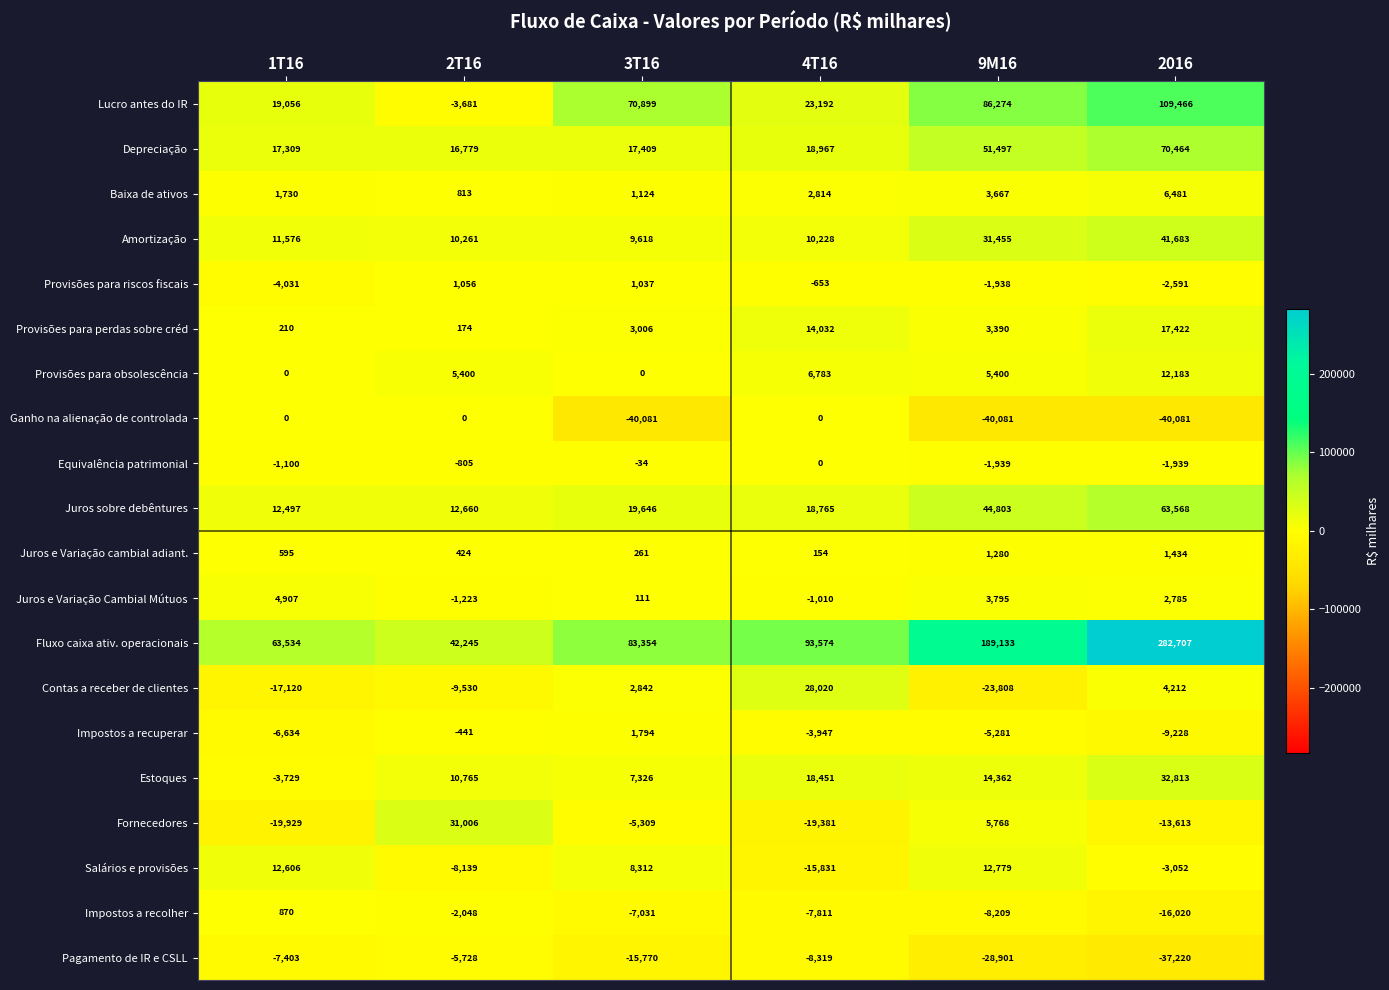

The value of Amortização at 2T16 is 5721. True or false?

False